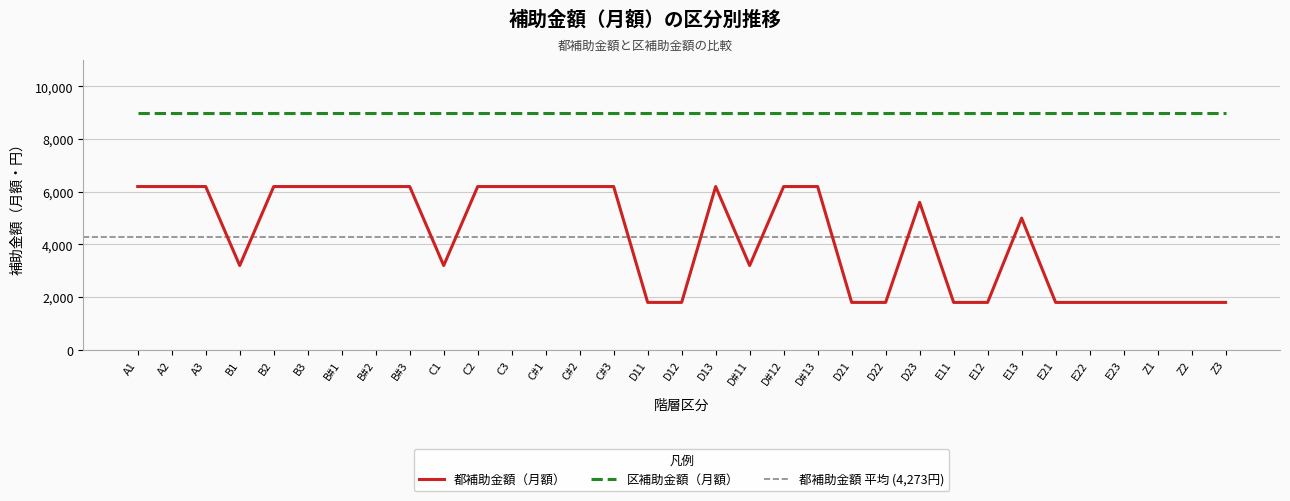

Rank the categories by value from lowest to highest.

D11, D12, D21, D22, E11, E12, E21, E22, E23, Z1, Z2, Z3, B1, C1, D#11, E13, D23, A1, A2, A3, B2, B3, B#1, B#2, B#3, C2, C3, C#1, C#2, C#3, D13, D#12, D#13